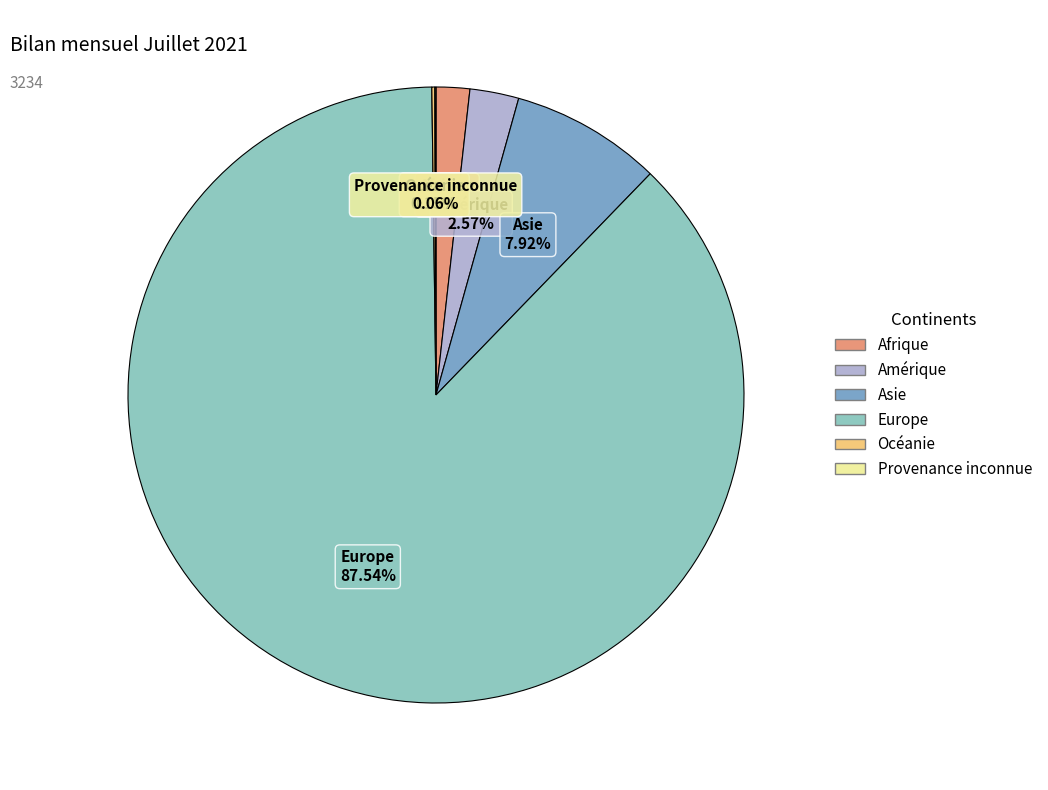

Which has a higher value, Amérique or Afrique?

Amérique